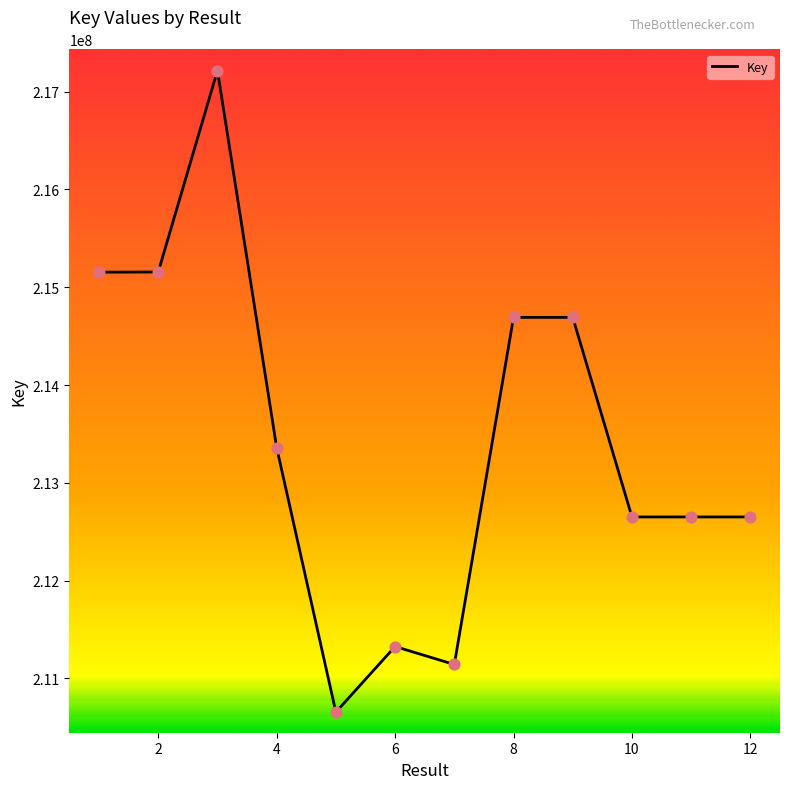

What is the minimum value shown in the chart?

210655124